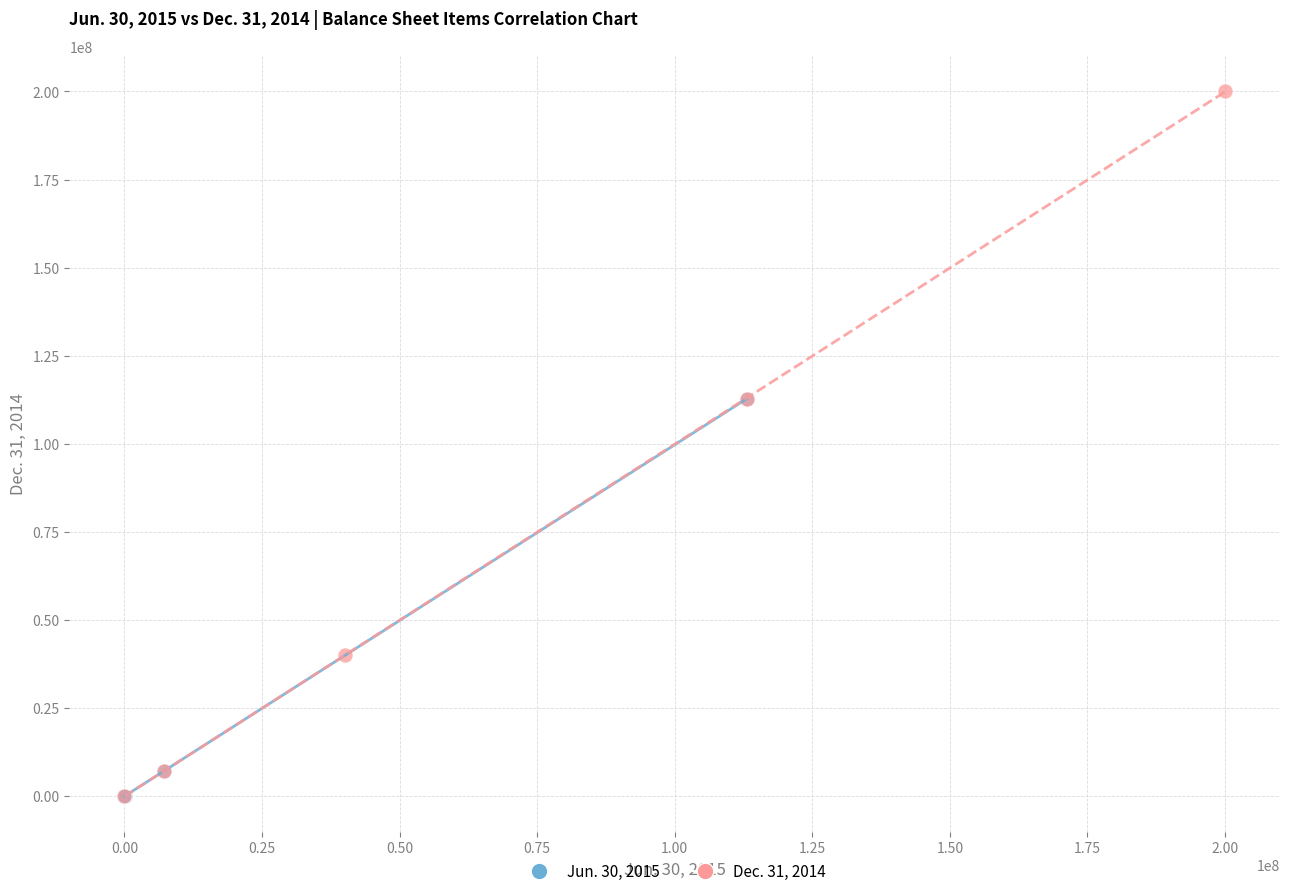

Which series has the widest spread of Y values?

Dec. 31, 2014